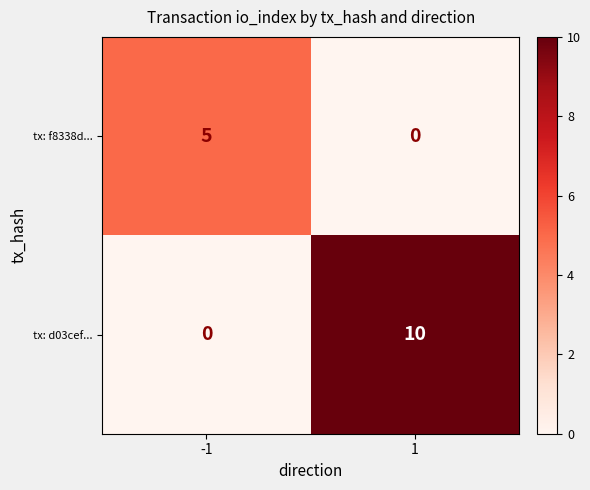

Reading right to left, what are all the values shown in this chart?

tx: f8338d...: 0	5
tx: d03cef...: 10	0